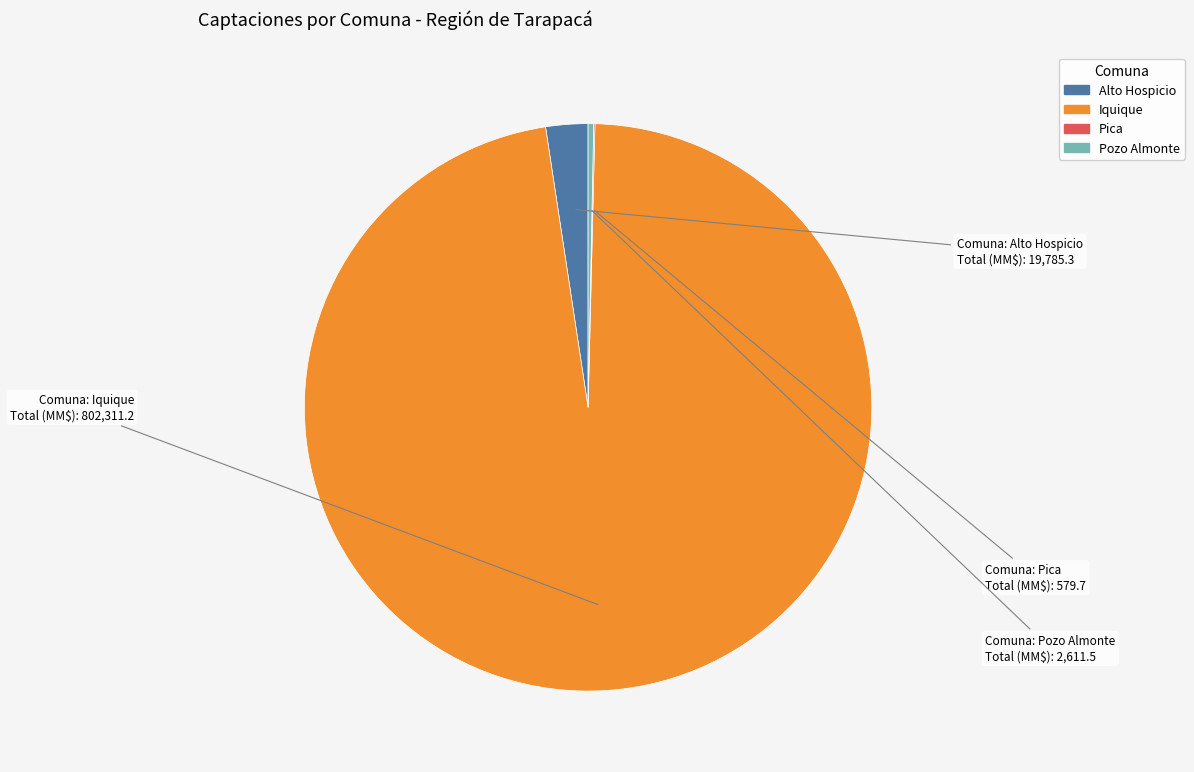

Which slice is the largest?

Iquique